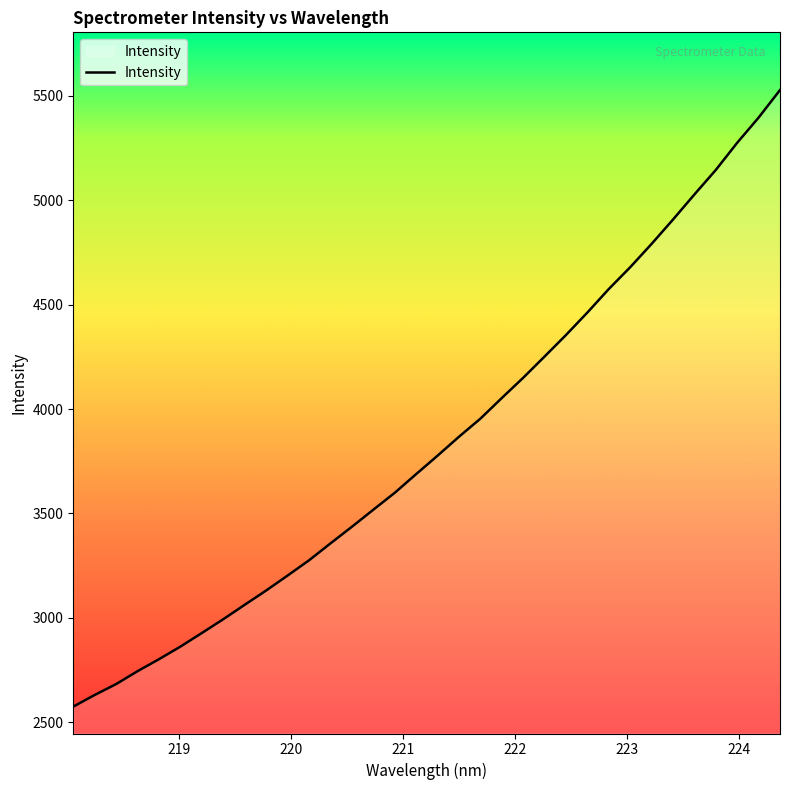

What is the minimum value shown in the chart?

2574.5